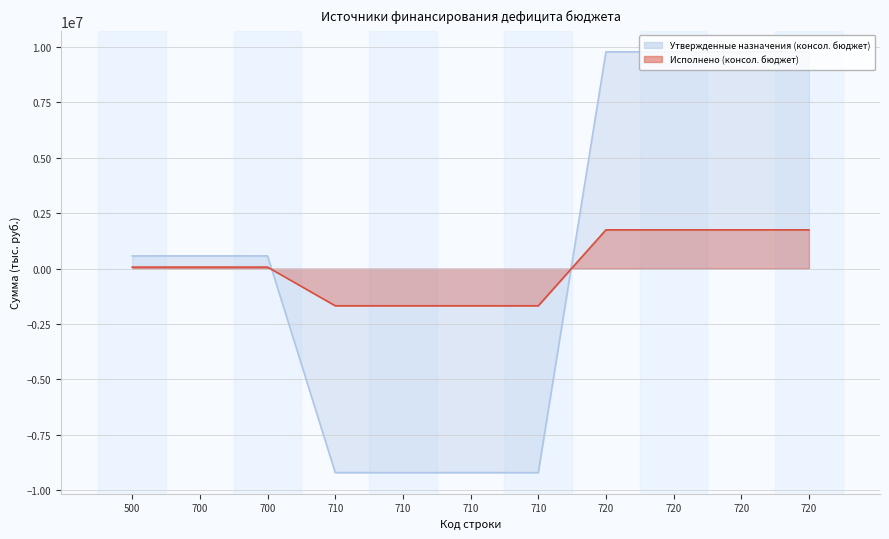

What is the average value of the Исполнено (консол. бюджет) series?

41776.1